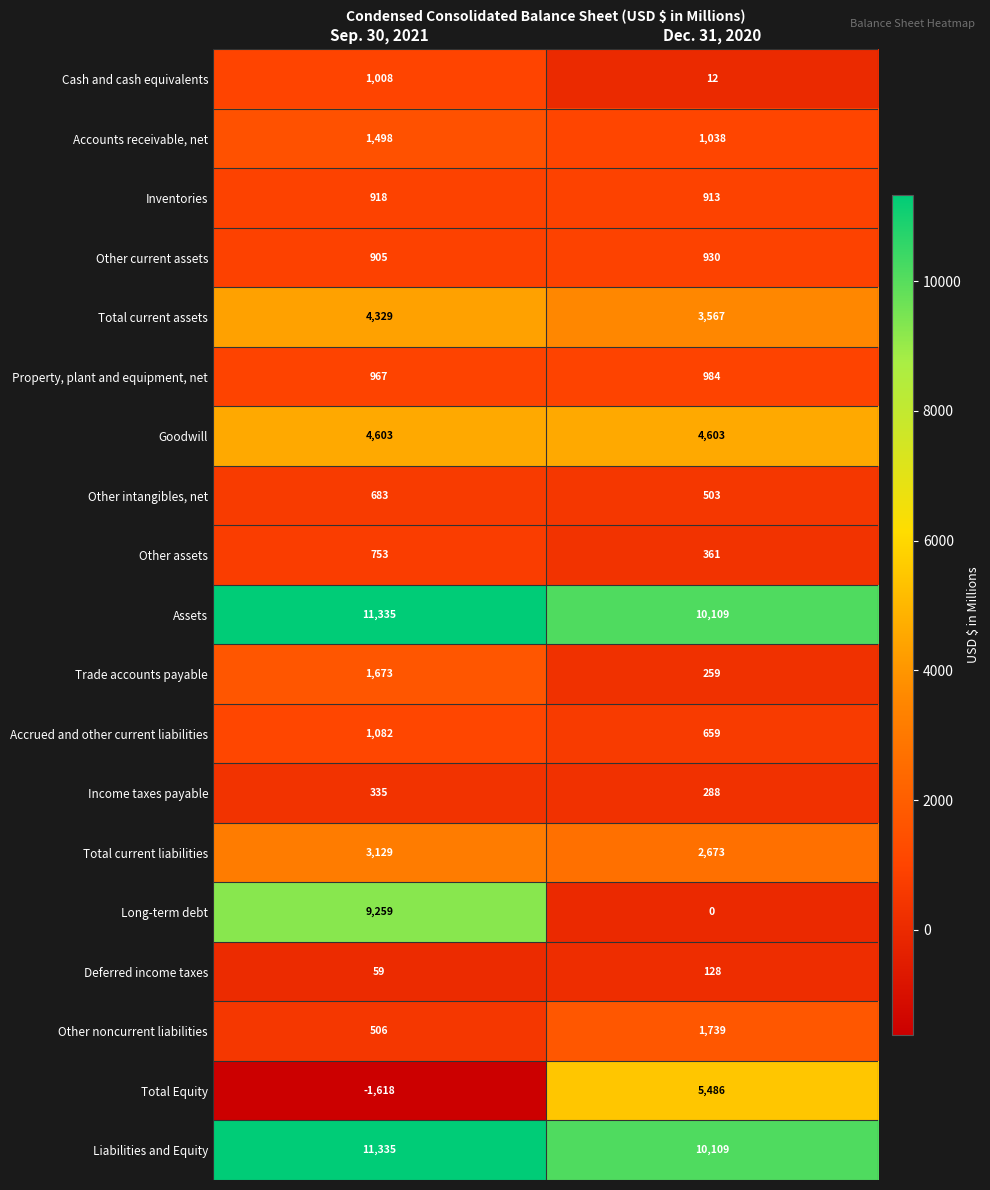

List the labels in order of Inventories value, largest first.

Sep. 30, 2021, Dec. 31, 2020